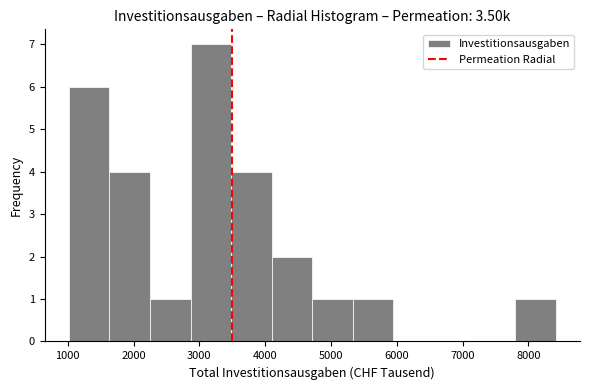

How tall is the bar that spans 4100 to 4700 on the x-axis? Neither the bar edges nor the heights are printed on the chart, so give them approximately, as read against the axes.

2